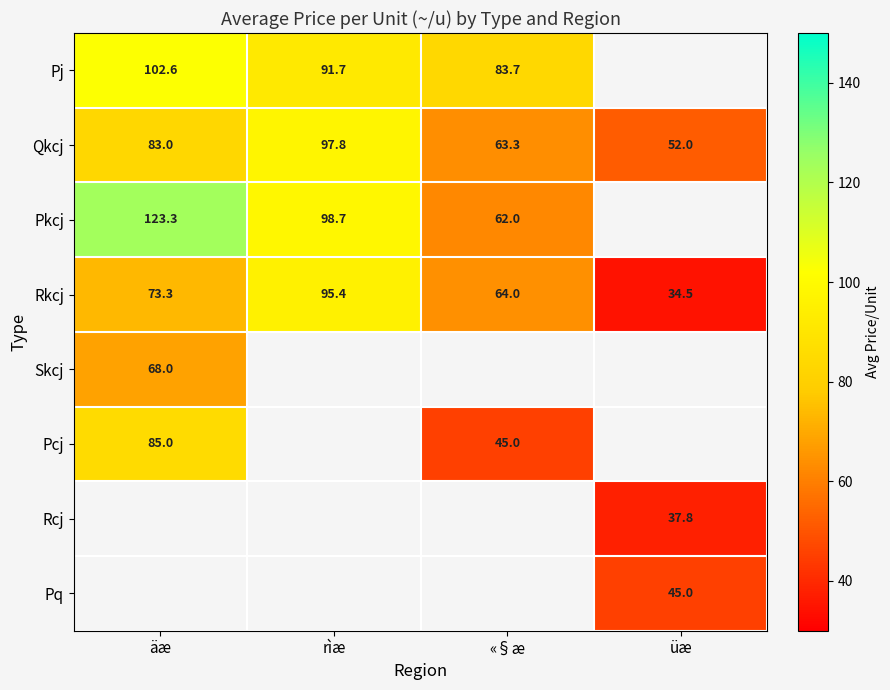

What value does the Qkcj series have at «§æ?

63.3